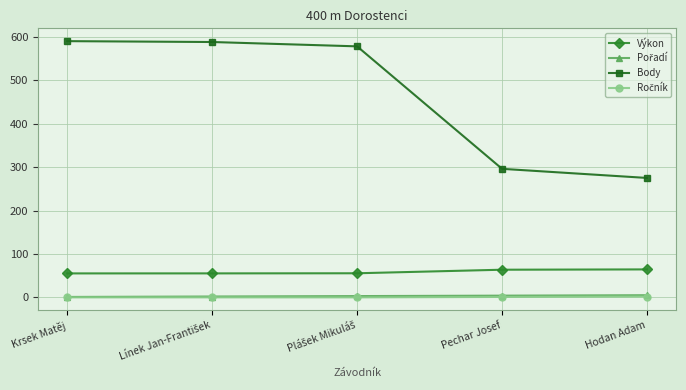

What is the minimum value for Výkon?

55.2